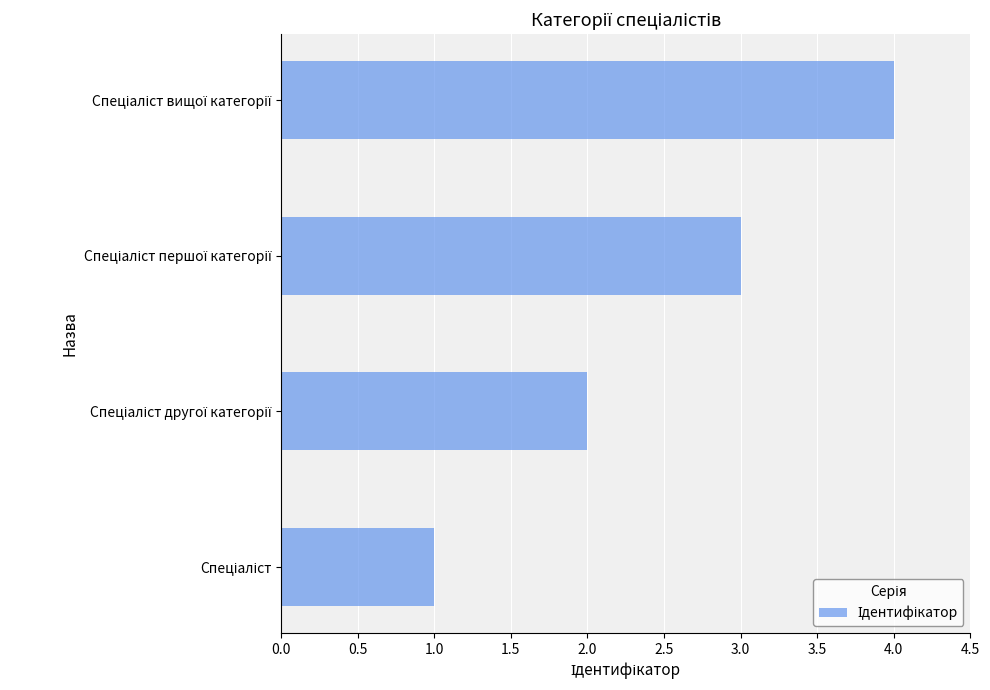

What is the maximum value shown in the chart?

4